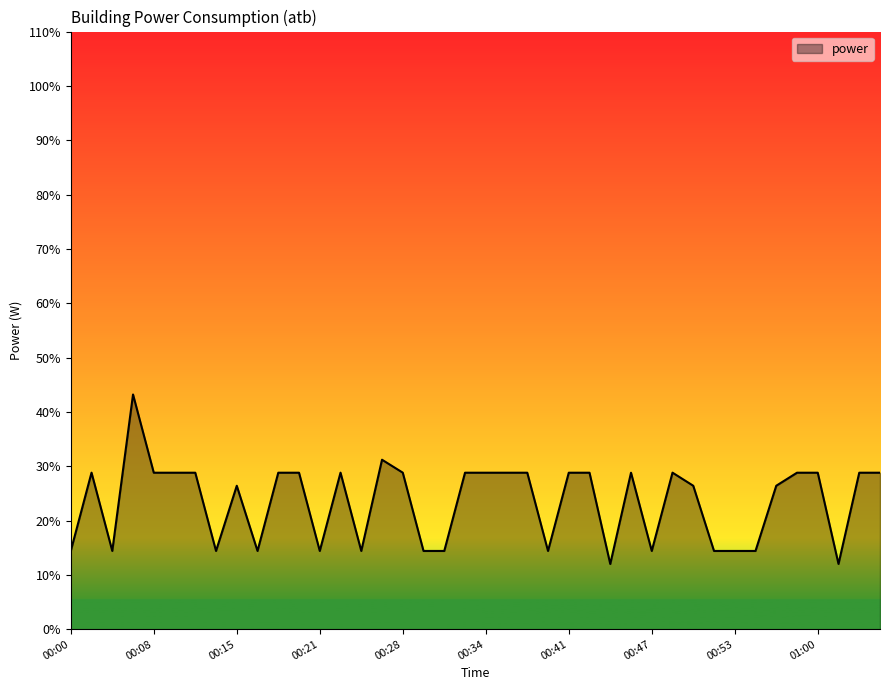

Count the number of data series in this chart.

1